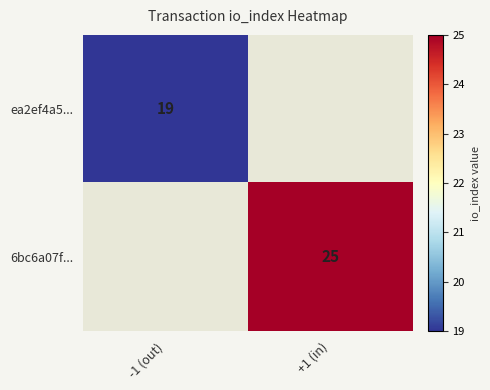

How many data points does each series have?

2